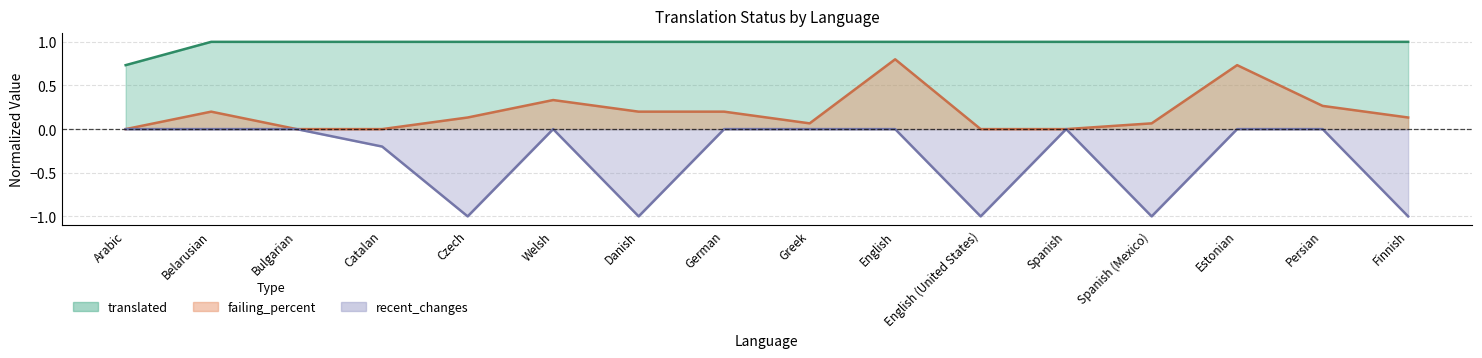

Which series changed the most between Belarusian and English?

failing